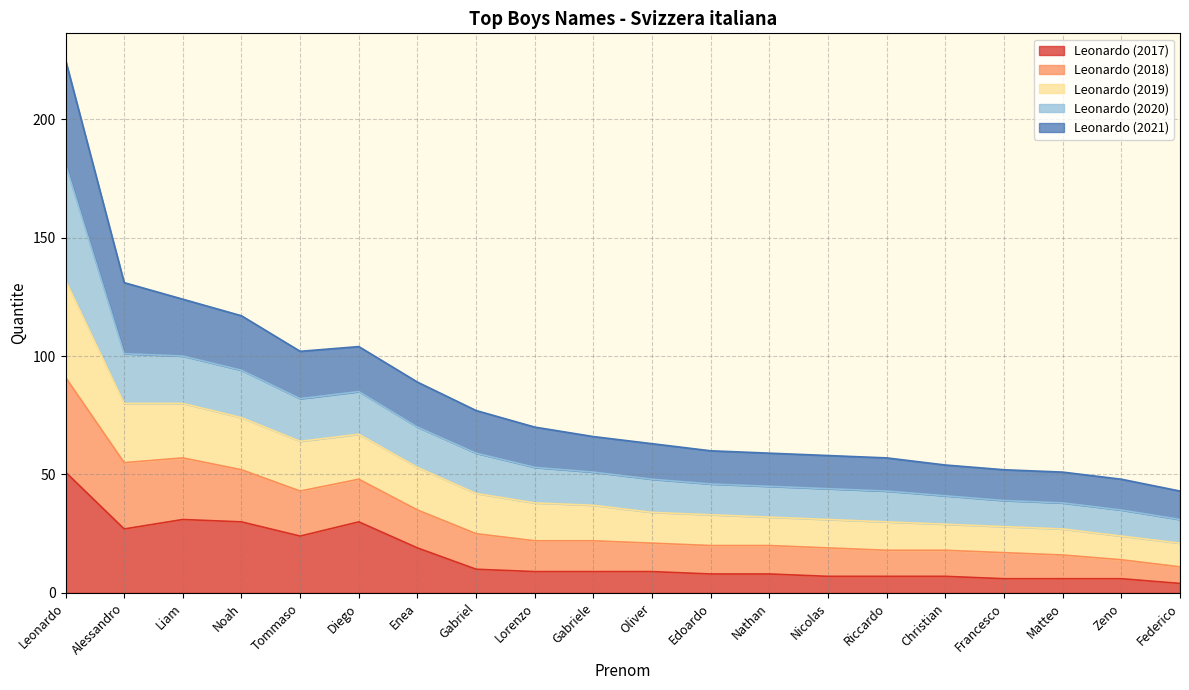

Where does the Leonardo (2018) series first go above 37?

Leonardo